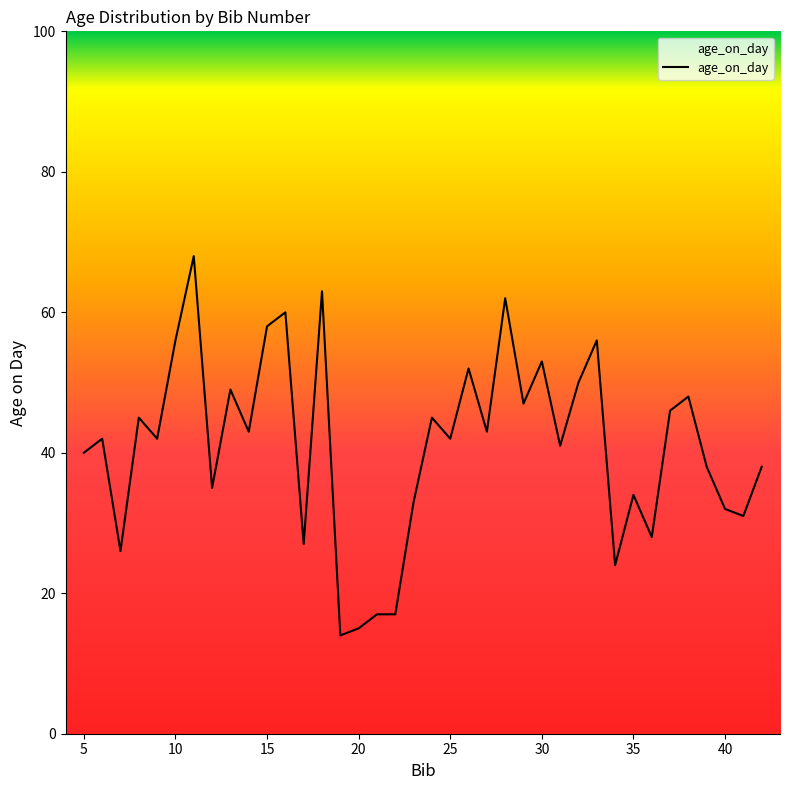

What is the difference between the maximum and minimum values?

54